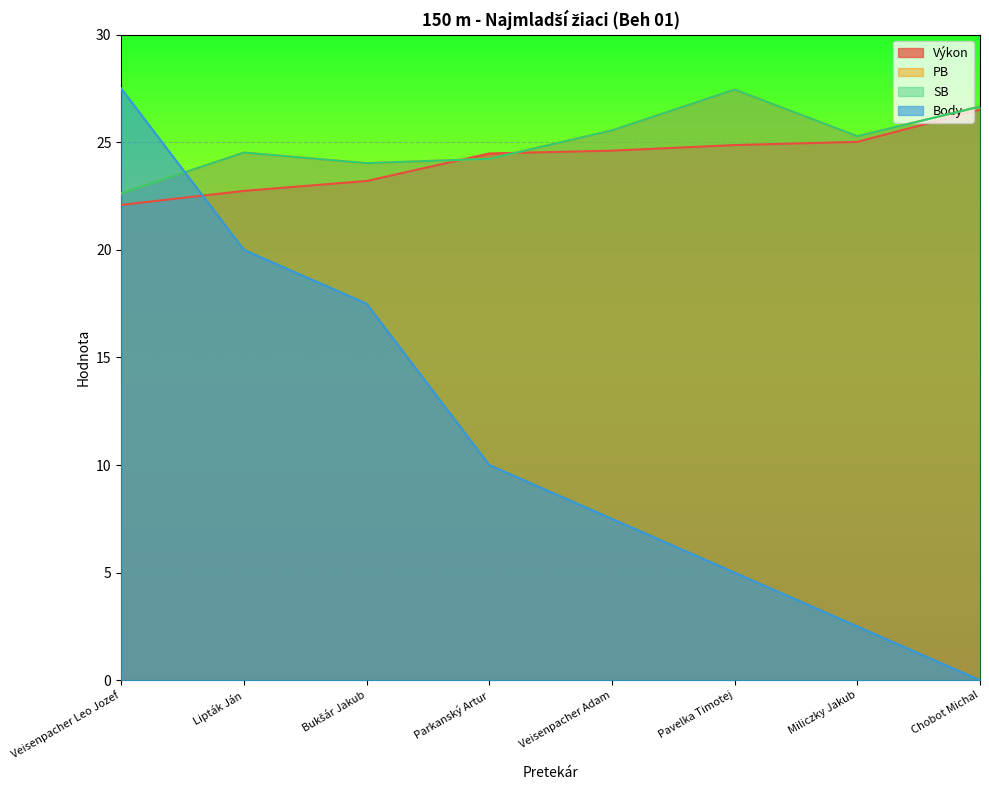

Reading left to right, transcribe all the data shown in this chart.

Výkon: 22.1	22.7	23.2	24.5	24.6	24.9	25.0	26.5
PB: 22.6	24.5	24.0	24.2	25.6	27.4	25.3	26.7
SB: 22.6	24.5	24.0	24.2	25.6	27.4	25.3	26.7
Body: 27.5	20.0	17.5	10.0	7.5	5.0	2.5	0.0